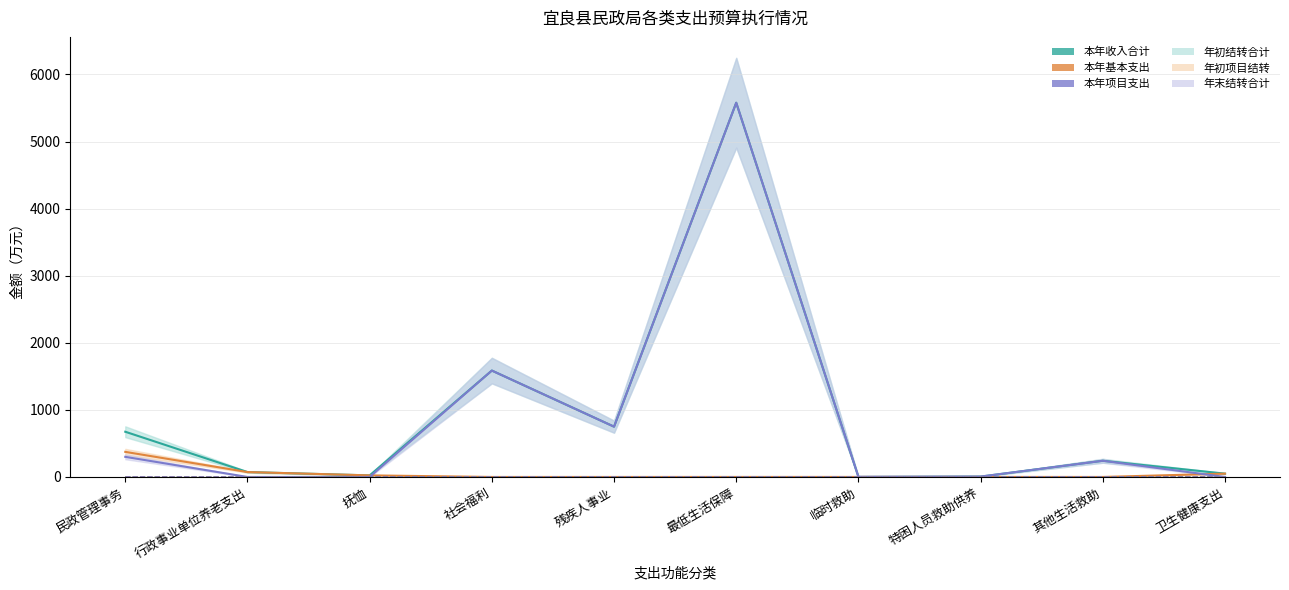

How many values in the 本年项目支出 series are below 241?

5